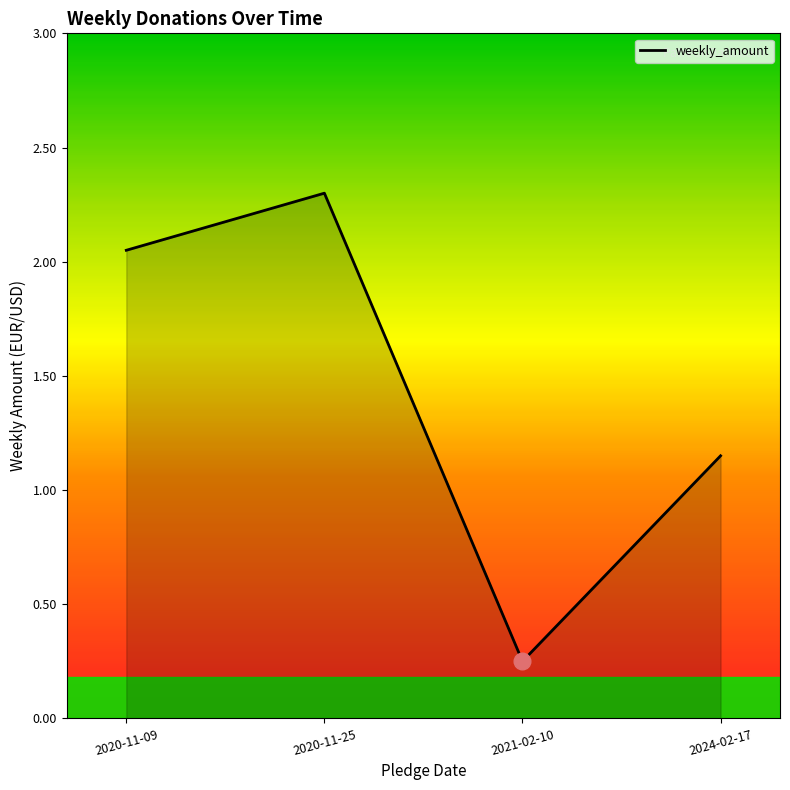

At which category does the data reach its first local peak?

2020-11-25